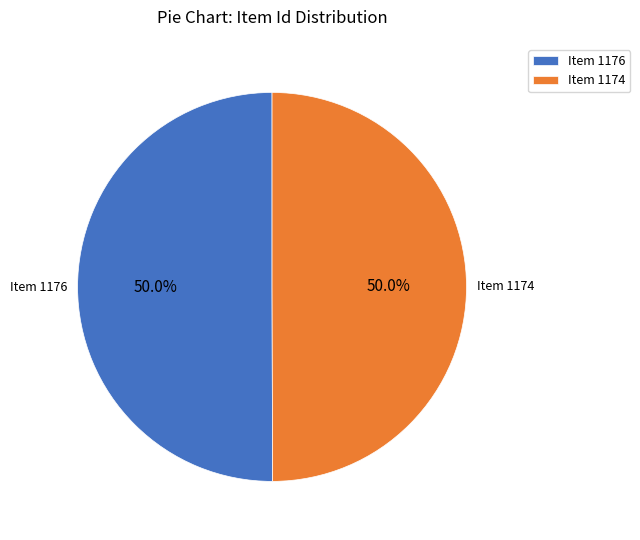

How much of the chart is everything except Item 1174?

50.0%